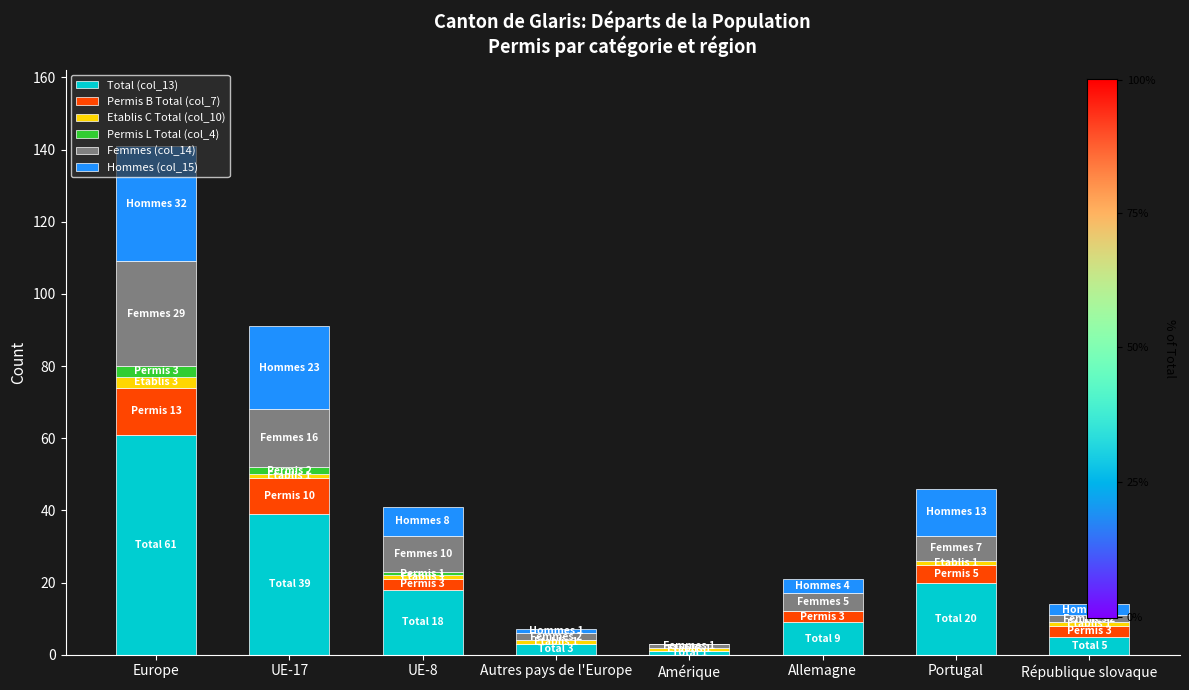

The value of Total (col_13) at Portugal is 27. True or false?

False